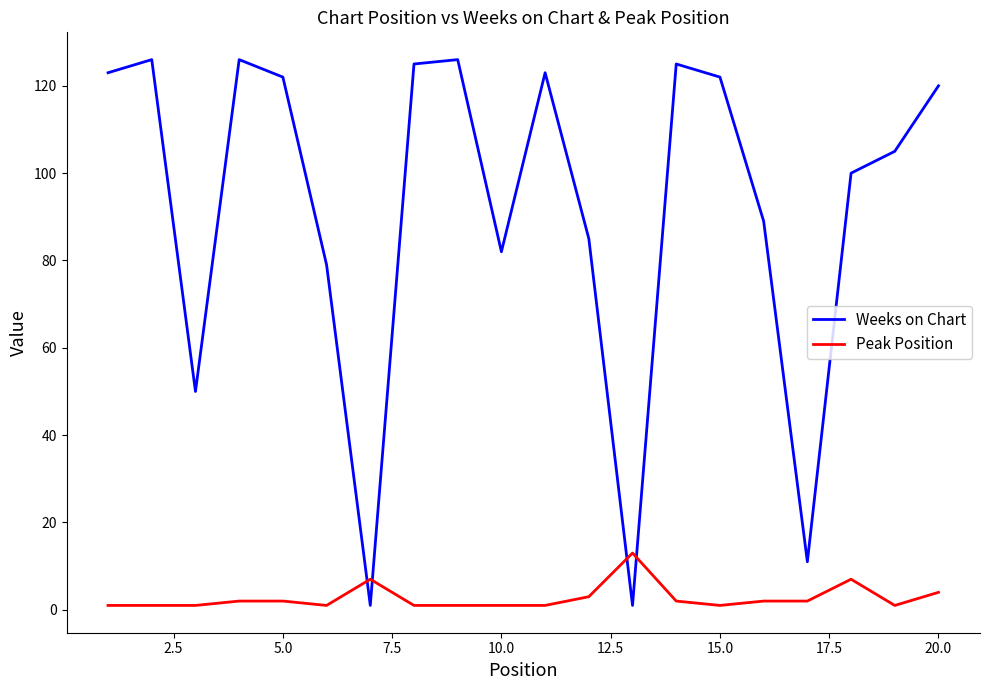

Which series ends up on top after the final intersection of Weeks on Chart and Peak Position?

Weeks on Chart